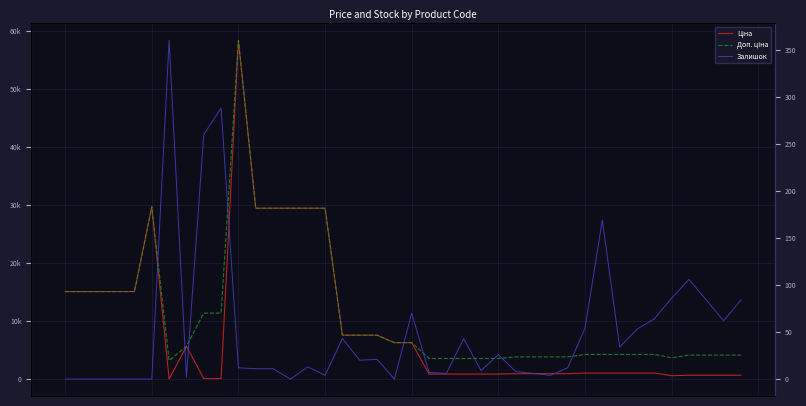

Which category has the highest value in the Ціна series?

45